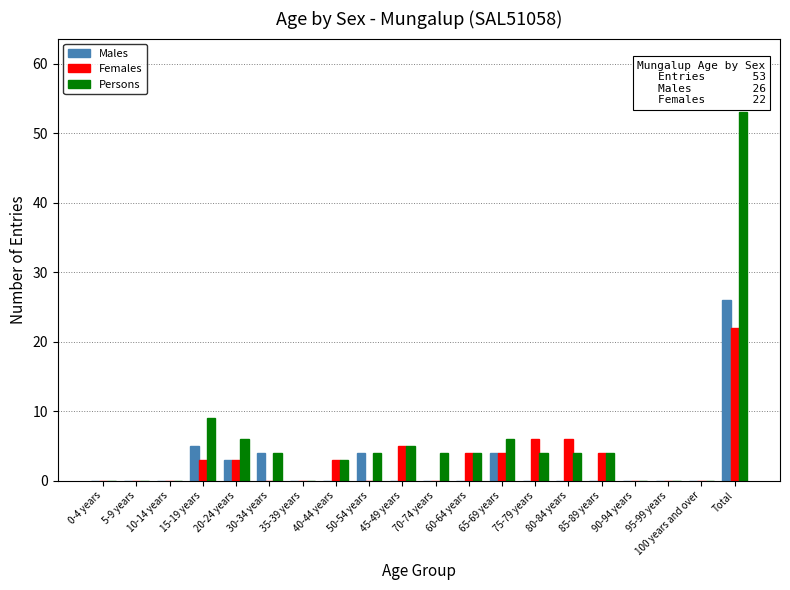

What is the greatest value displayed?

53